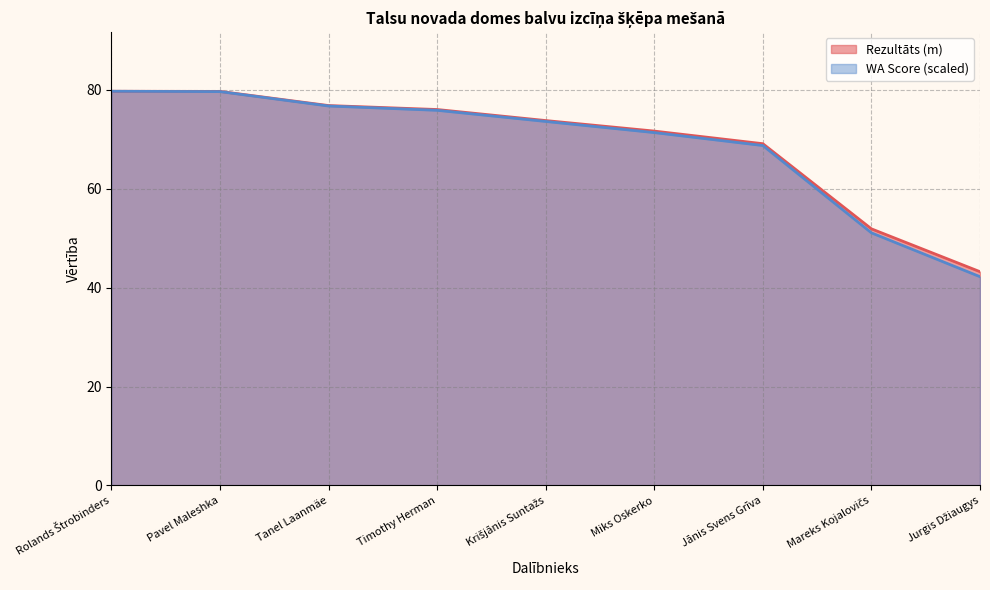

Reading left to right, list all the values displayed in this chart.

Rezultāts: 79.7	79.7	76.8	76.0	73.8	71.6	69.1	51.9	43.2
WA Score: 79.7	79.6	76.7	75.8	73.6	71.3	68.7	51.1	42.2